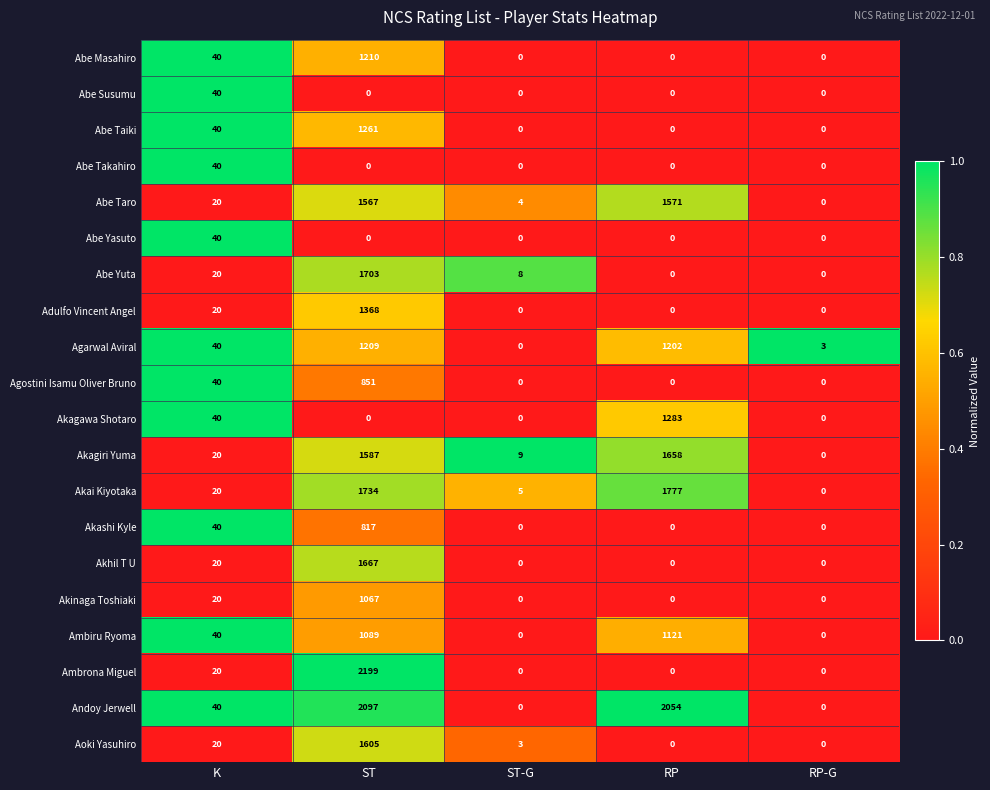

Which category has the highest value across all series?

ST